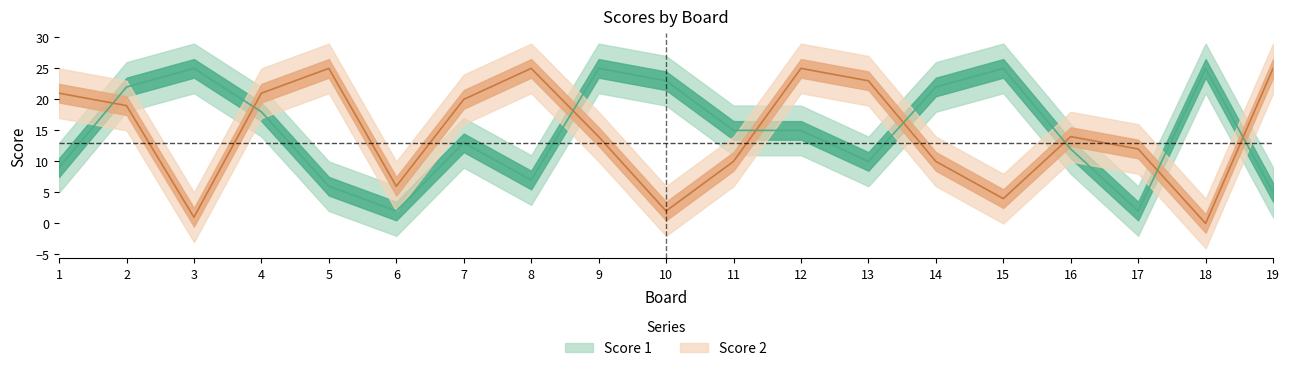

The value of Score 2 at 8 is 38. True or false?

False